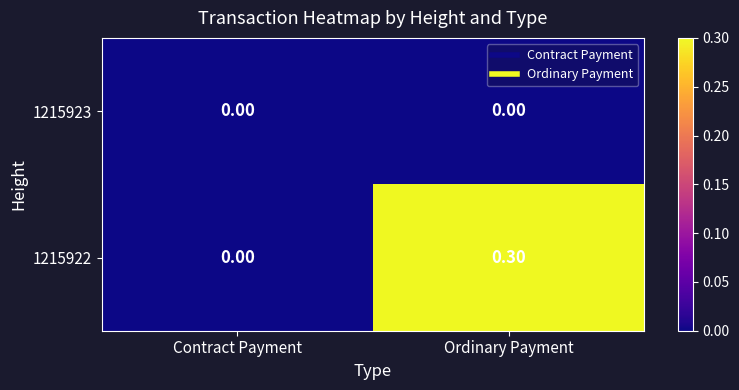

At which label is 1215922 closest to 0?

Contract Payment